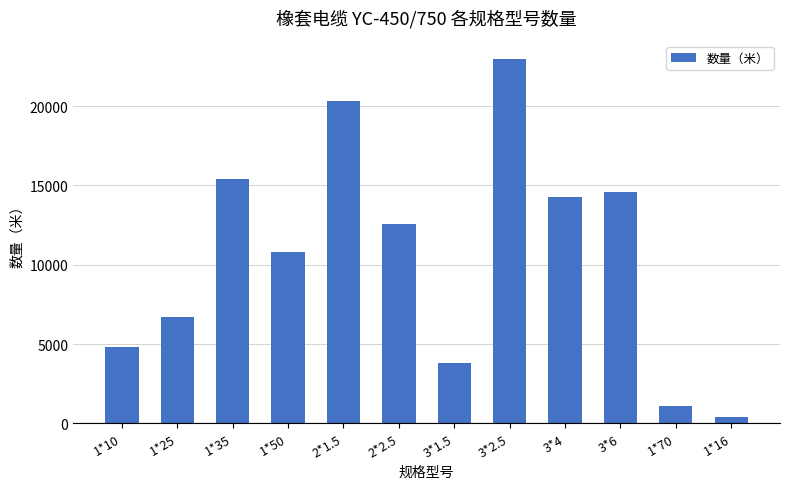

Which has a higher value, 1*25 or 1*10?

1*25